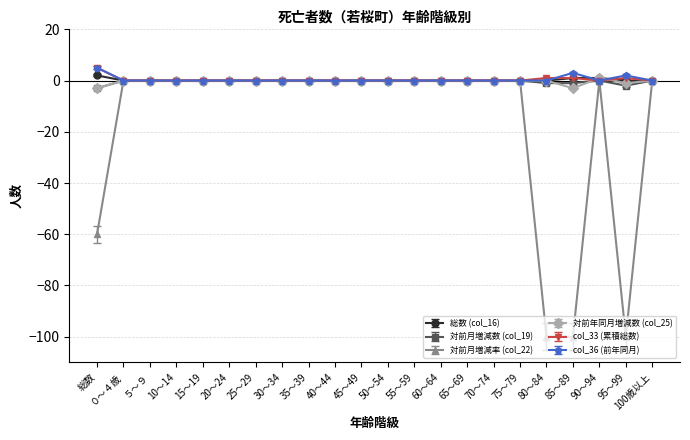

True or false: 対前年同月増減数 (col_25) has a value of 0 at 75～79.

True